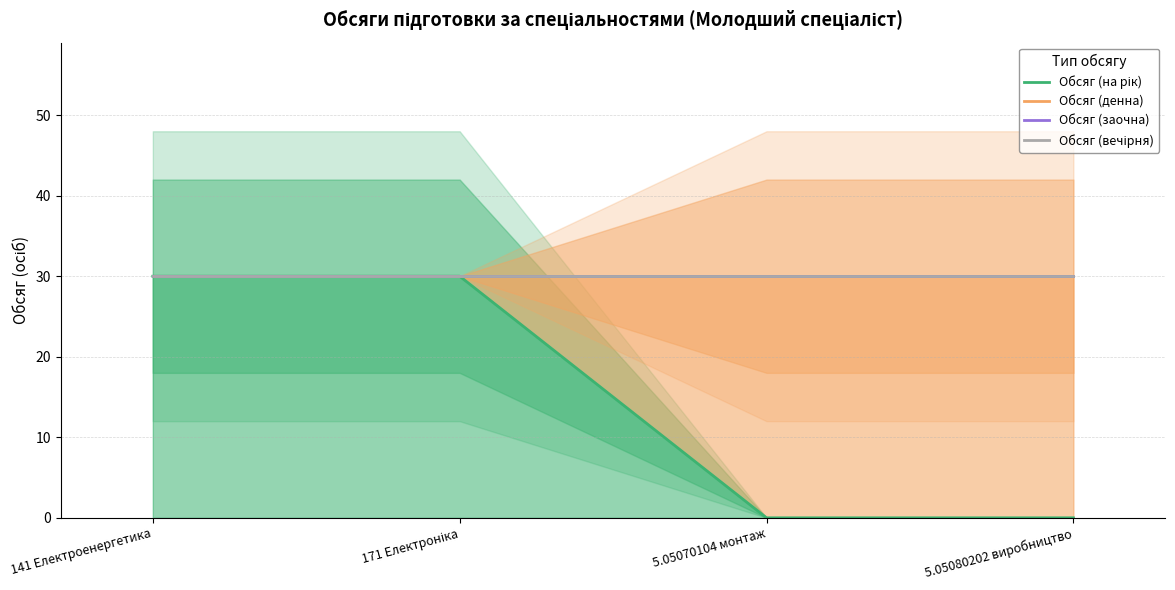

What is the sum of the Обсяг (денна) values at 5.05070104 монтаж and 171 Електроніка?

60